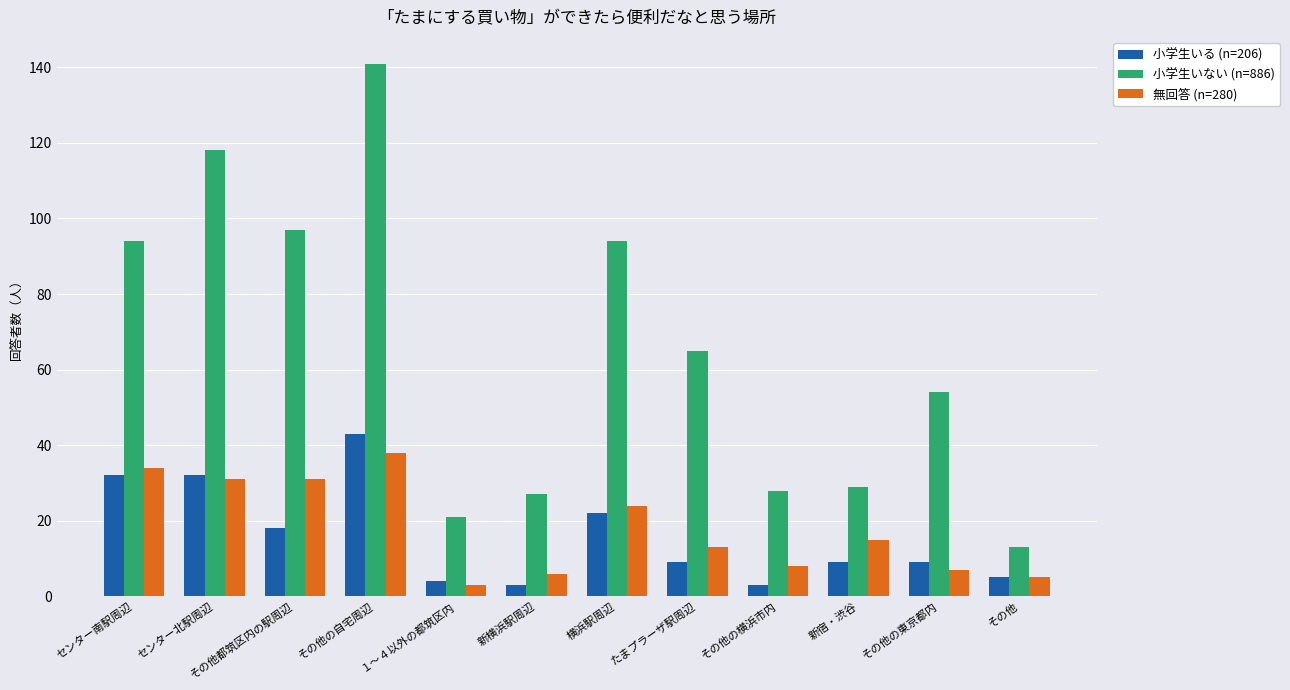

Reading left to right, list all the values displayed in this chart.

小学生いる (n=206): センター南駅周辺=32	センター北駅周辺=32	その他都筑区内の駅周辺=18	その他の自宅周辺=43	１～４以外の都筑区内=4	新横浜駅周辺=3	横浜駅周辺=22	たまプラーザ駅周辺=9	その他の横浜市内=3	新宿・渋谷=9	その他の東京都内=9	その他=5
小学生いない (n=886): センター南駅周辺=94	センター北駅周辺=118	その他都筑区内の駅周辺=97	その他の自宅周辺=141	１～４以外の都筑区内=21	新横浜駅周辺=27	横浜駅周辺=94	たまプラーザ駅周辺=65	その他の横浜市内=28	新宿・渋谷=29	その他の東京都内=54	その他=13
無回答 (n=280): センター南駅周辺=34	センター北駅周辺=31	その他都筑区内の駅周辺=31	その他の自宅周辺=38	１～４以外の都筑区内=3	新横浜駅周辺=6	横浜駅周辺=24	たまプラーザ駅周辺=13	その他の横浜市内=8	新宿・渋谷=15	その他の東京都内=7	その他=5